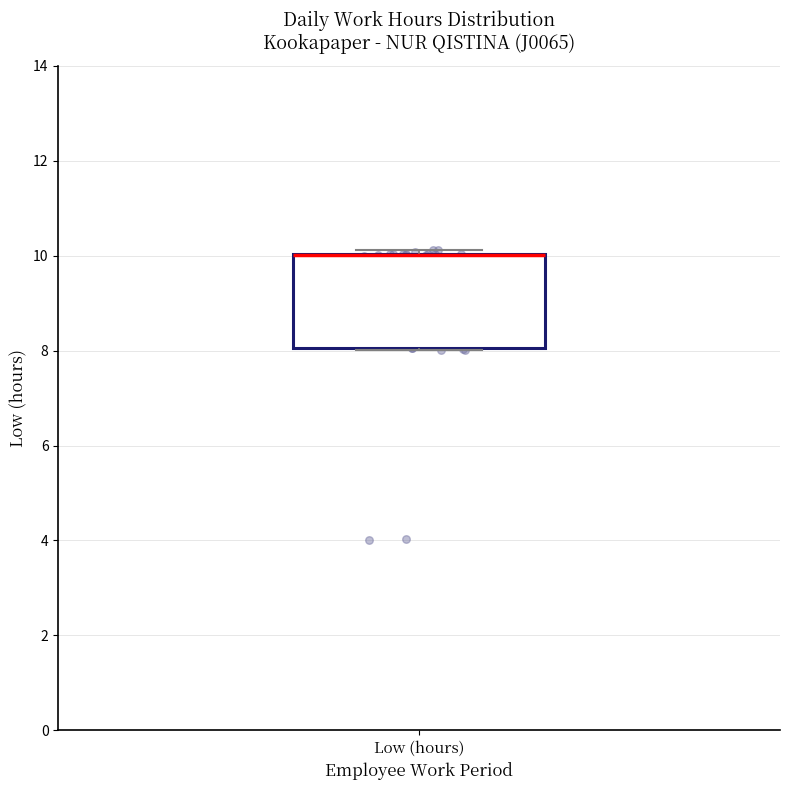

Read this box plot against the y-axis: the position of the median line, the range covered by the box, and the ends of both whiskers. The values are not printed on the chart, so give them approximately, as read against the axis.

median 10.0 (drawn on the box's upper edge), box 8.0 to 10.0, whiskers 8.0 to 10.2